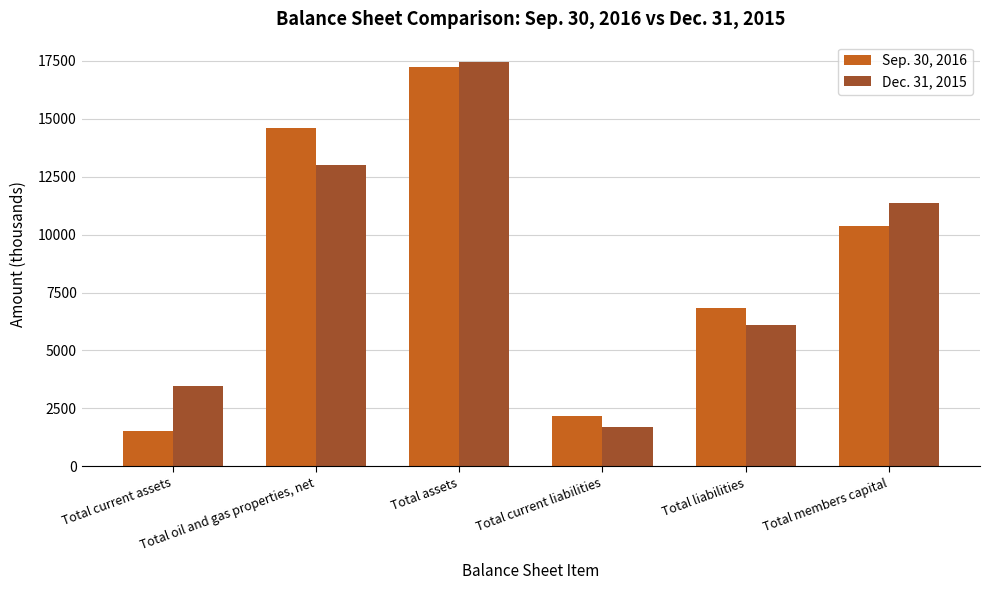

The value of Sep. 30, 2016 at Total members capital is 4823. True or false?

False